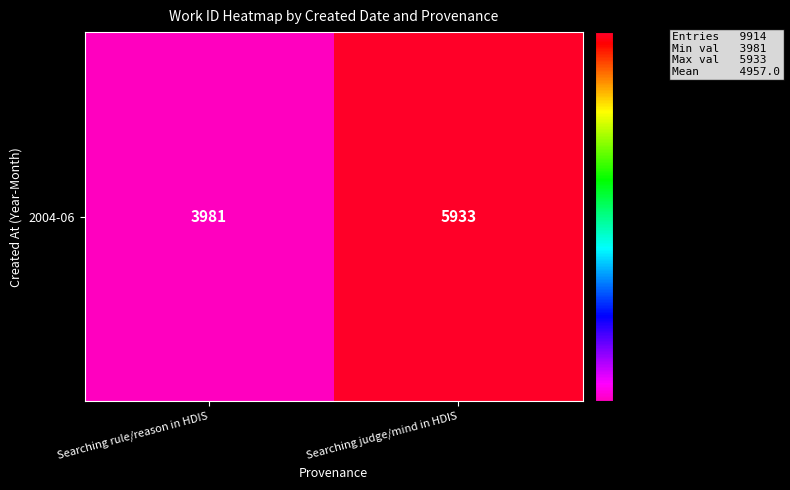

What is the change in value from Searching rule/reason in HDIS to Searching judge/mind in HDIS?

+1952